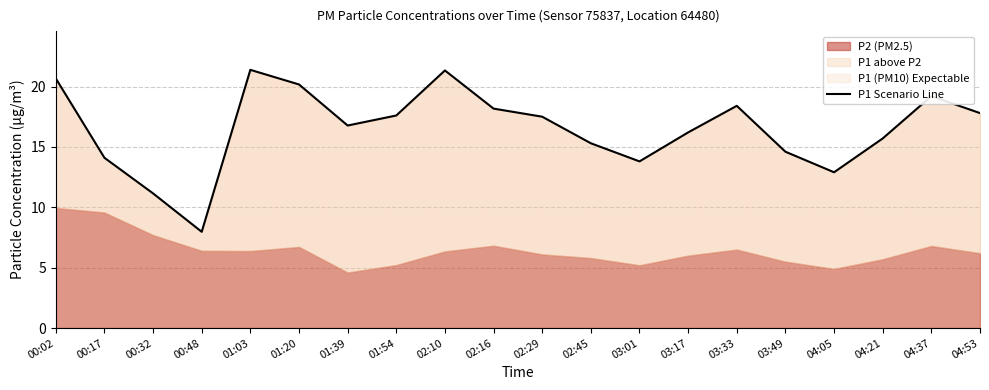

What position from the left is 03:33?

15